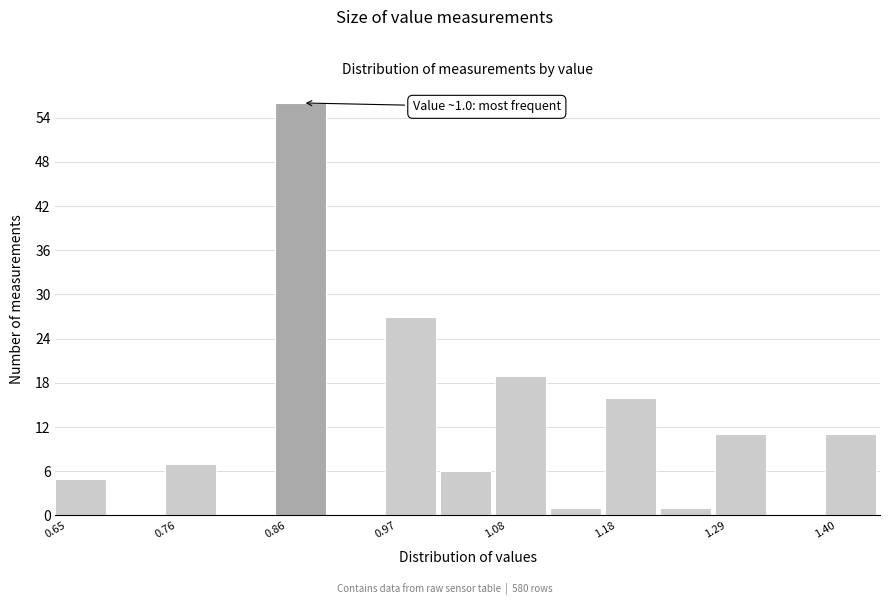

Around what value on the x-axis is the tallest bar? Give the approximate position of its centre, as read against the axis.

0.88